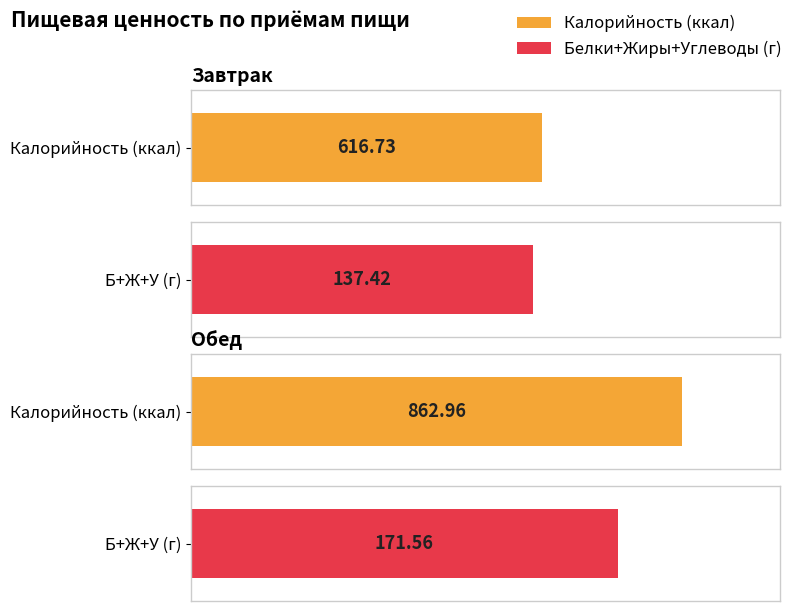

What is the label of the 2nd bar from the right?

Завтрак